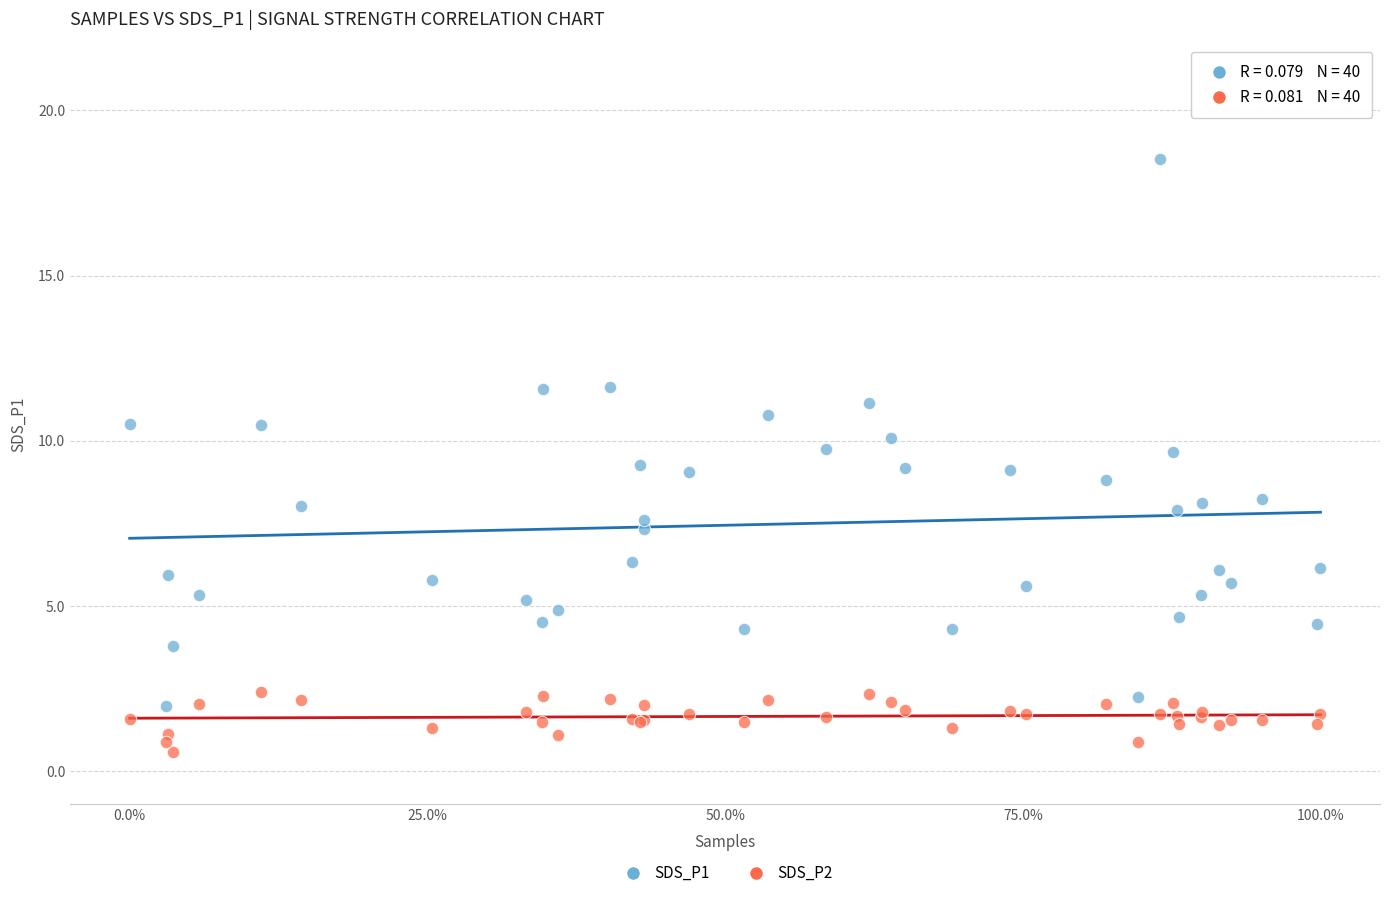

What are all the series names shown in the legend?

SDS_P1, SDS_P2